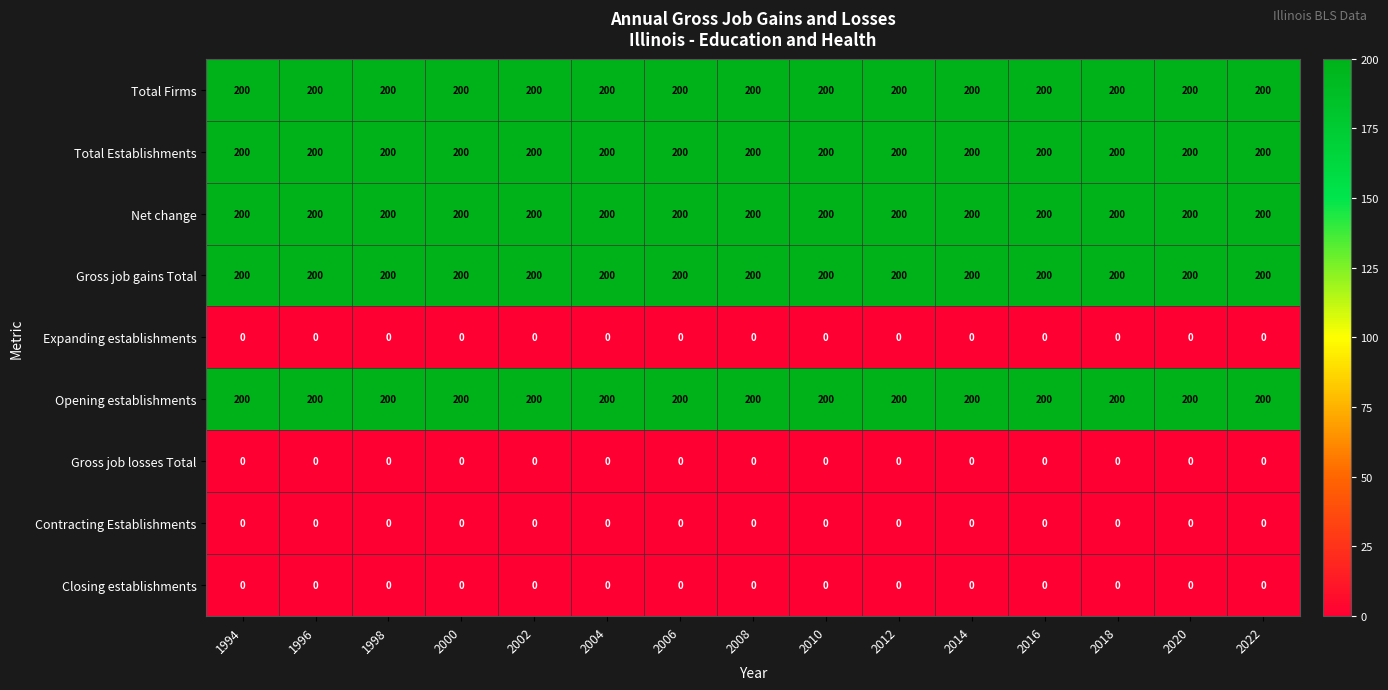

At how many categories does at least one series exceed 182?

15